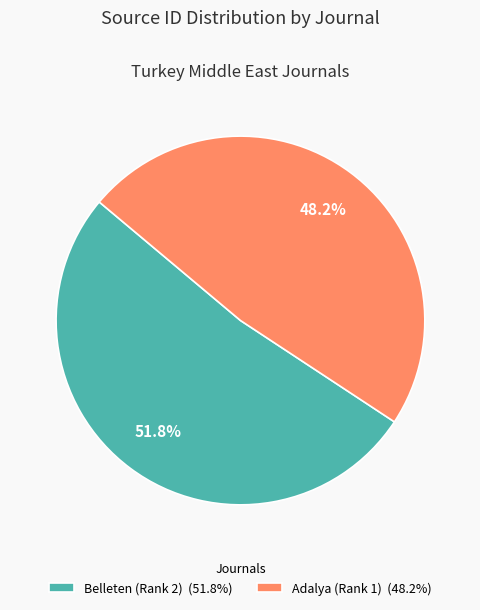

Does Belleten (Rank 2) account for over 50% of the chart?

Yes